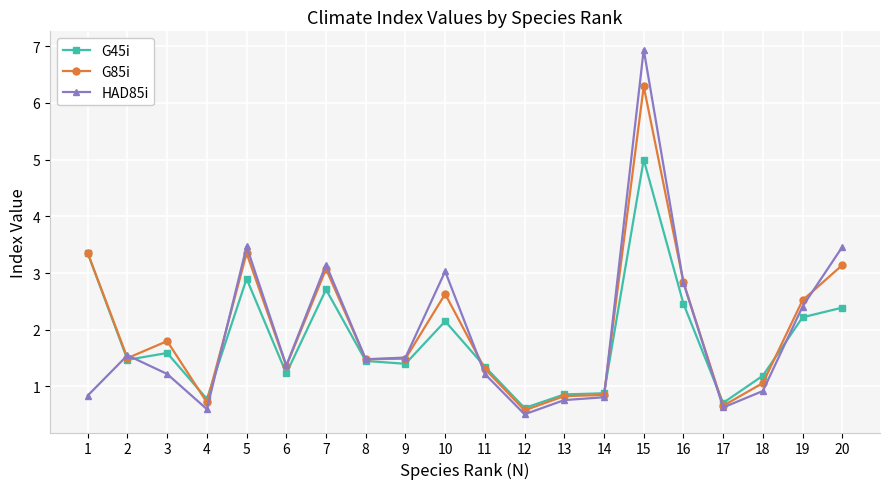

What is the minimum value shown in the chart?

0.5